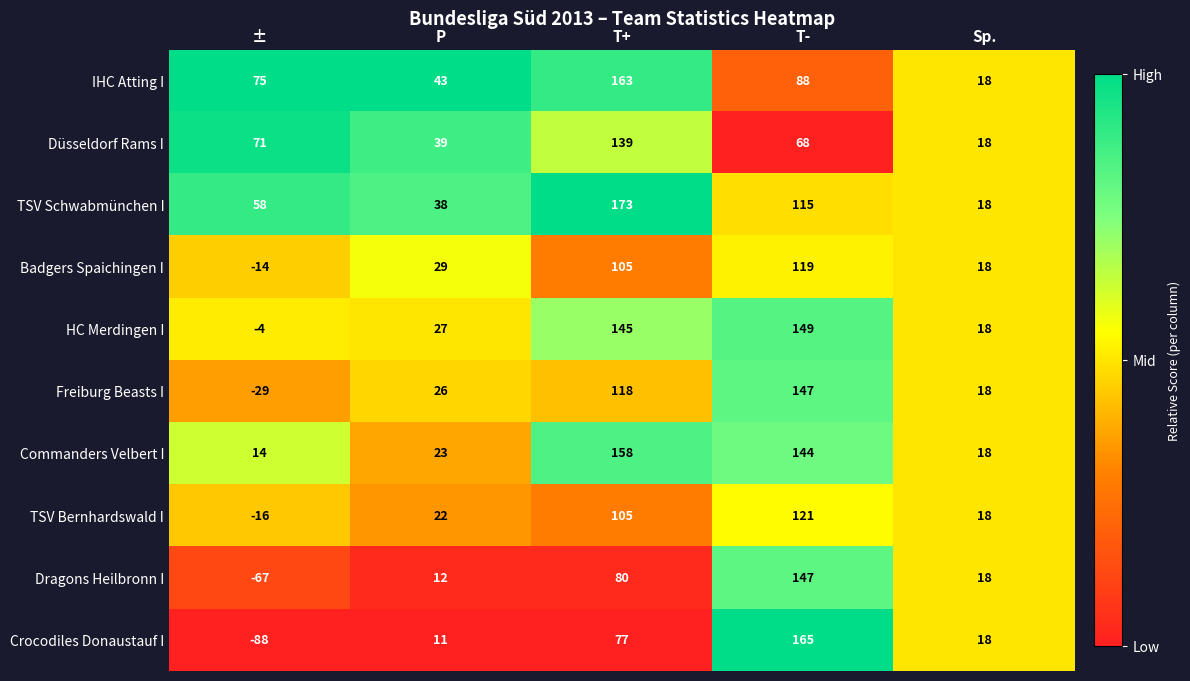

What is the difference between the second highest and minimum values in the IHC Atting I series?

70